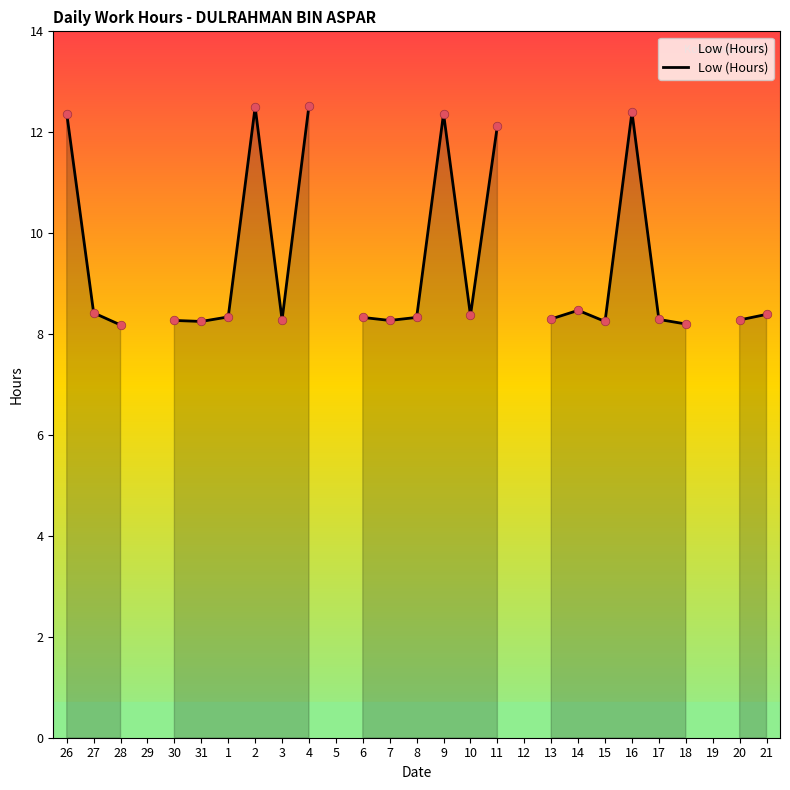

What is the ratio of the value at 11 to the value at 9?

1.0